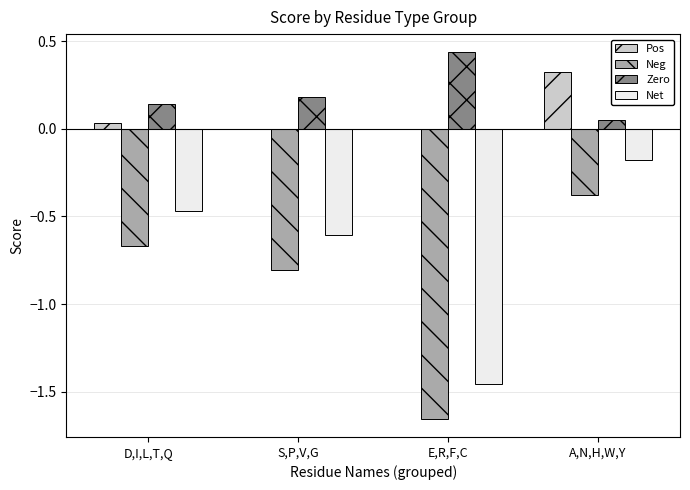

What is the sum of all Net values?

-2.7